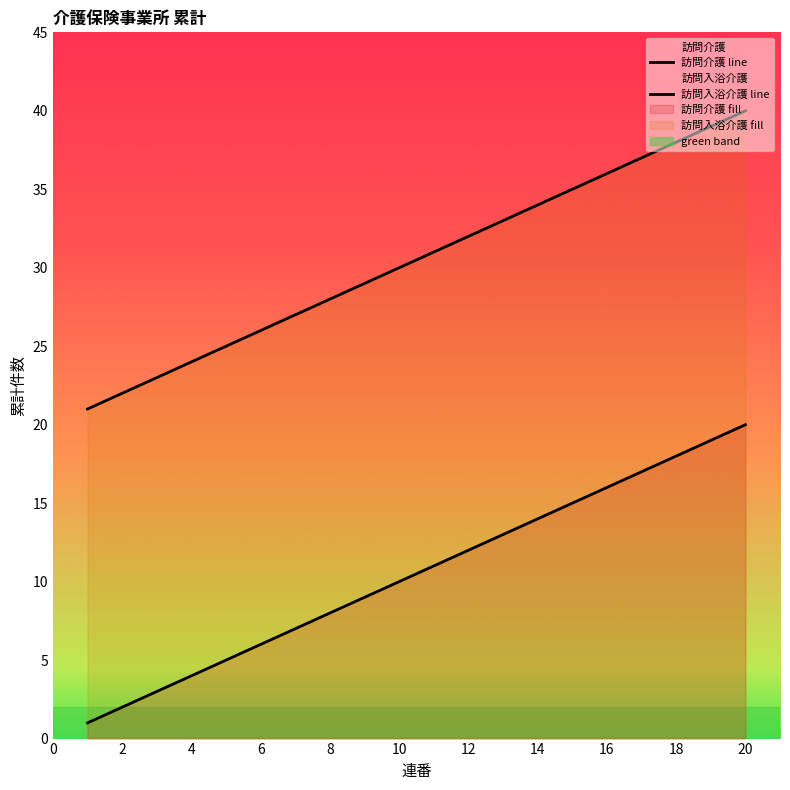

At 14, list the series in order from smallest to largest.

訪問介護 line, 訪問入浴介護 line